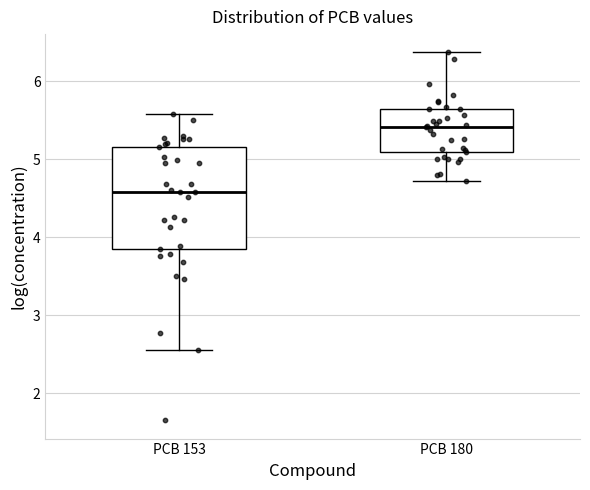

Which box is the tallest, from its lower edge to its upper edge?

PCB 153